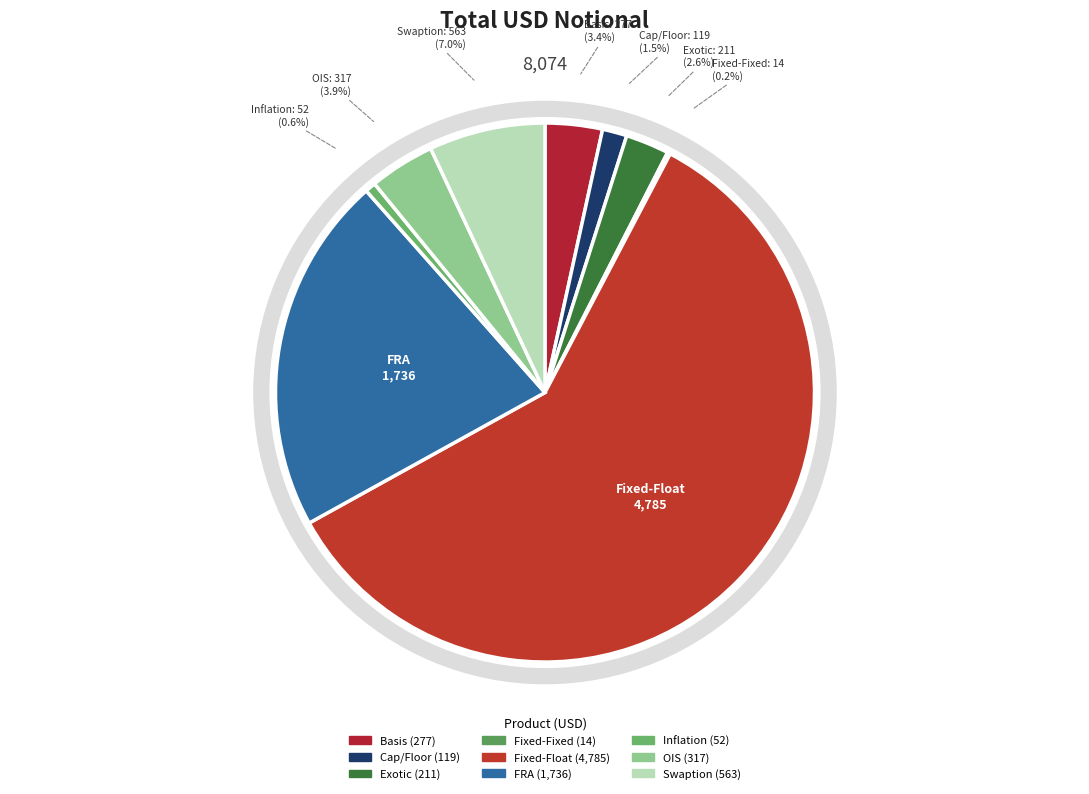

What is the change in value from Basis to OIS?

+40